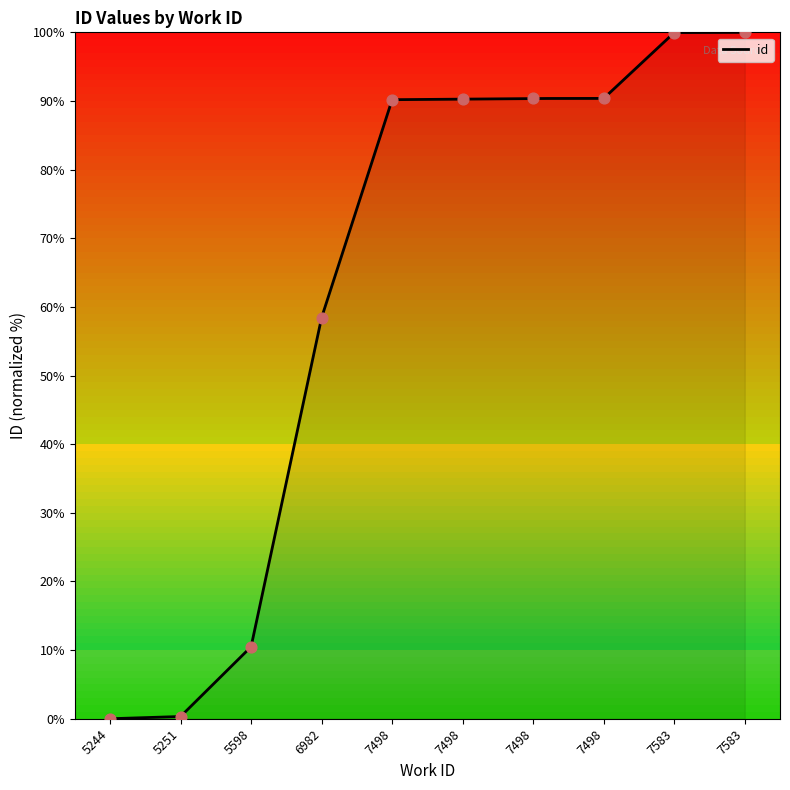

Between 5244 and 7498, which is larger?

7498